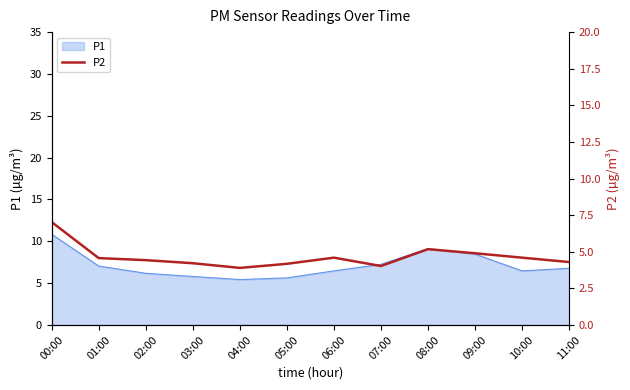

At which label is the value closest to 5?

09:00